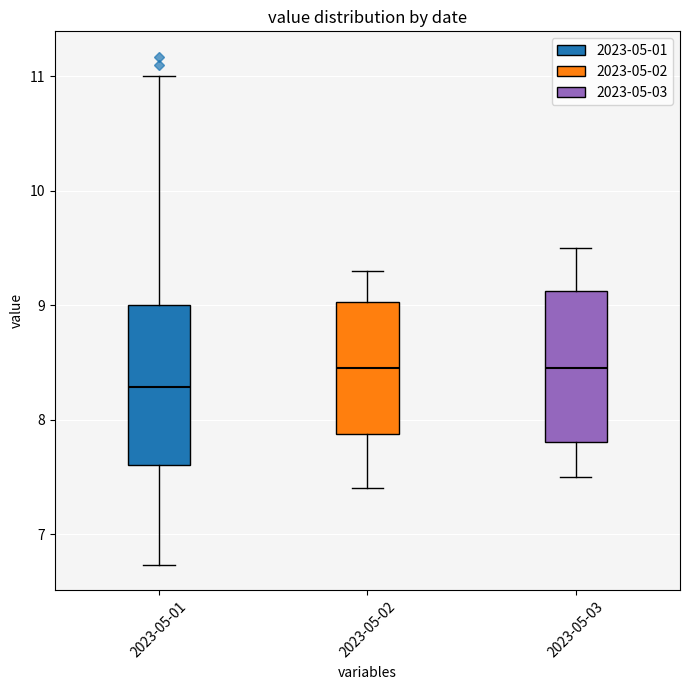

Reading left to right, read every box against the y-axis: the position of its median line, the range the box covers, and the ends of its whiskers. The values are not printed on the chart, so give them approximately, as read against the axis.

2023-05-01: median 8.3, box 7.6 to 9.0, whiskers 6.7 to 11.0
2023-05-02: median 8.5, box 7.9 to 9.0, whiskers 7.4 to 9.3
2023-05-03: median 8.5, box 7.8 to 9.1, whiskers 7.5 to 9.5